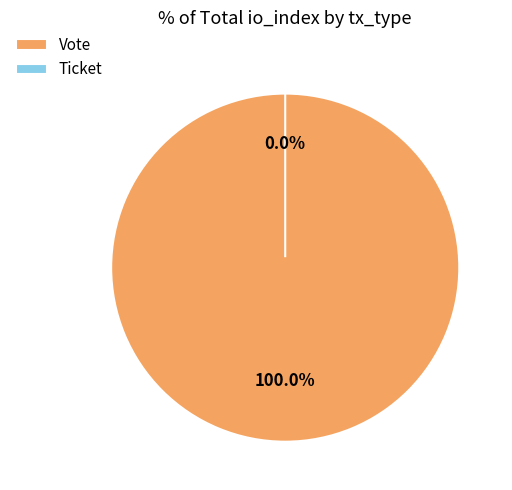

To the nearest percent, what is the difference between the largest and smallest slice percentages?

100%